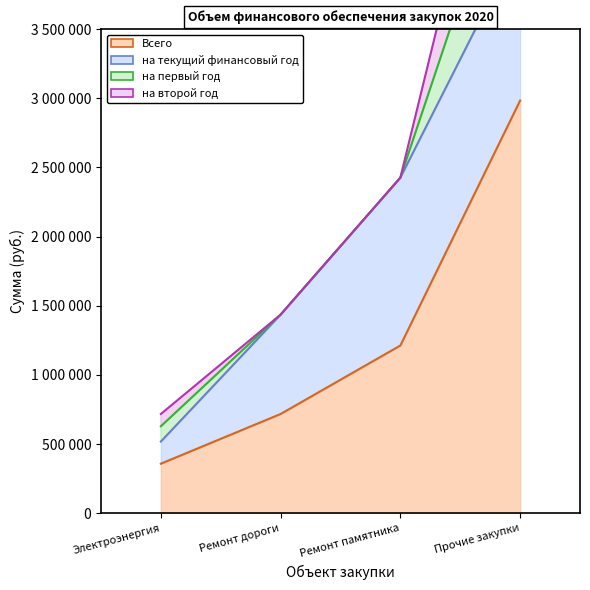

Does the chart display data point markers on the line(s)?

No